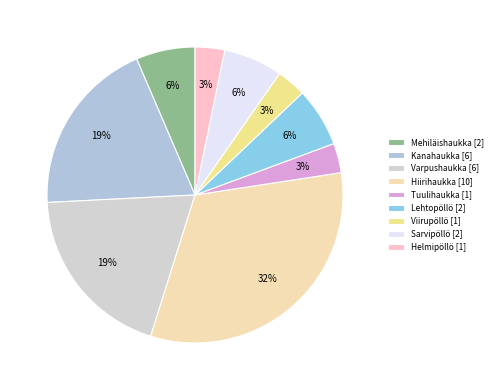

To the nearest percent, what portion does Helmipöllö represent?

3%